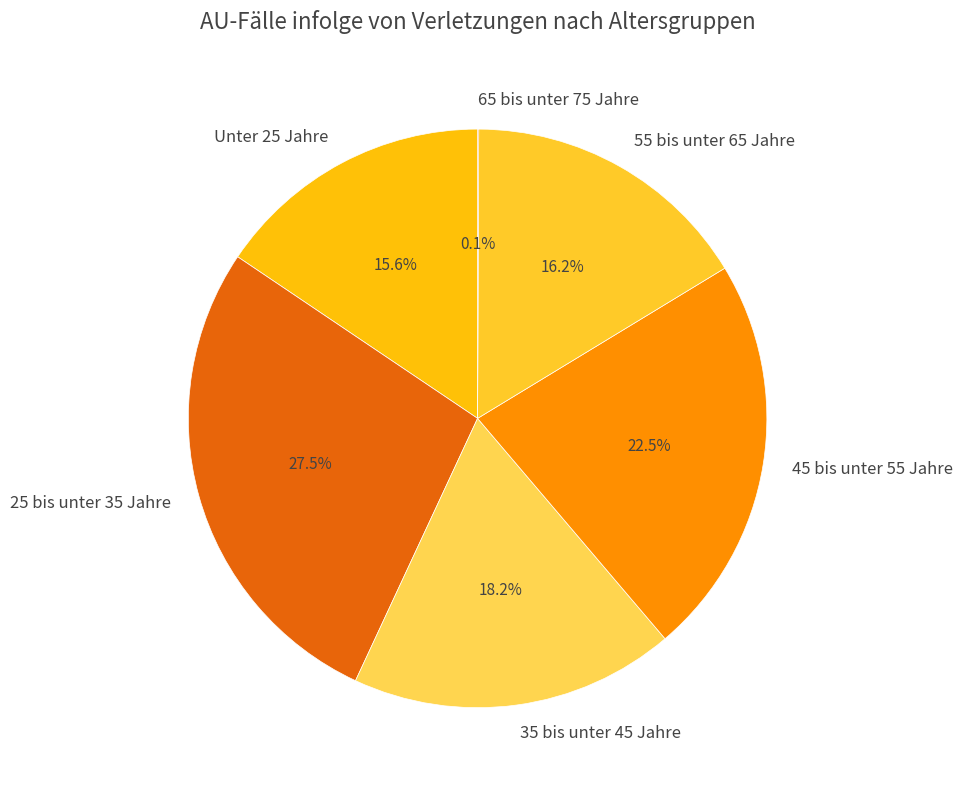

Does 25 bis unter 35 Jahre represent more than half of the total?

No